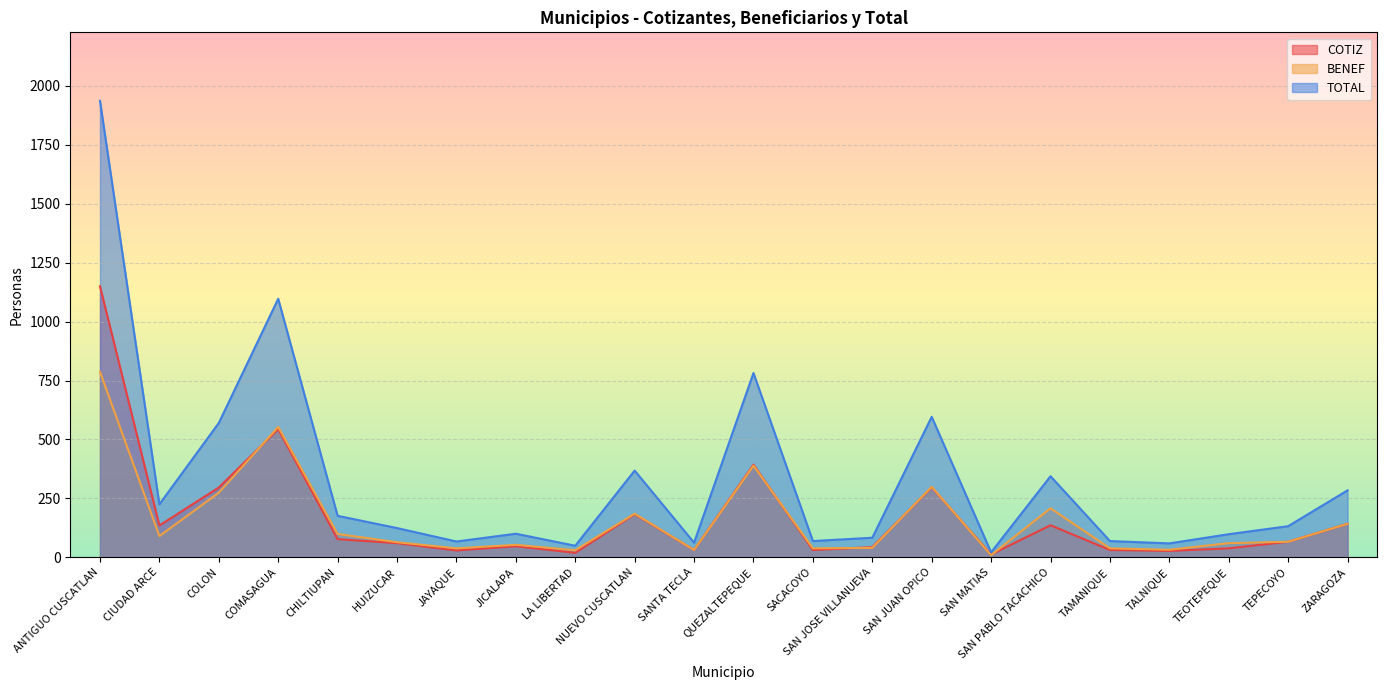

How many lines are shown in the chart?

3